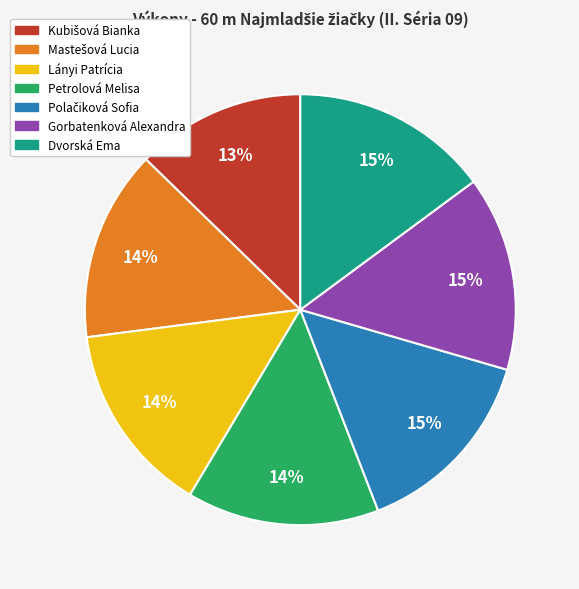

To the nearest percent, what portion does Lányi Patrícia represent?

14%